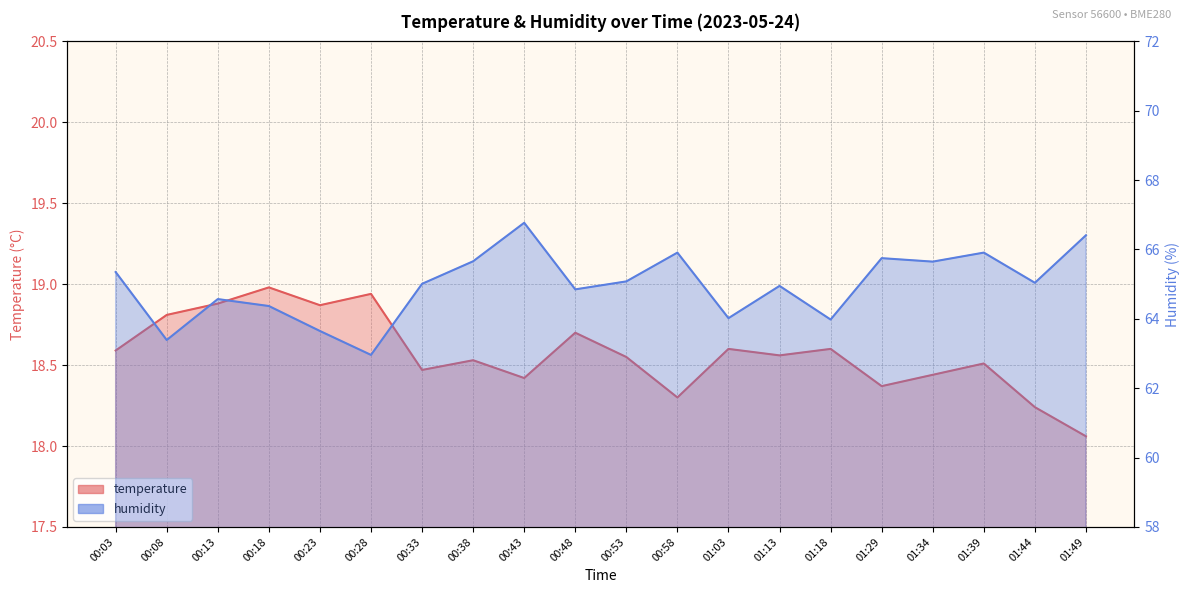

At which label does temperature reach its minimum?

01:49